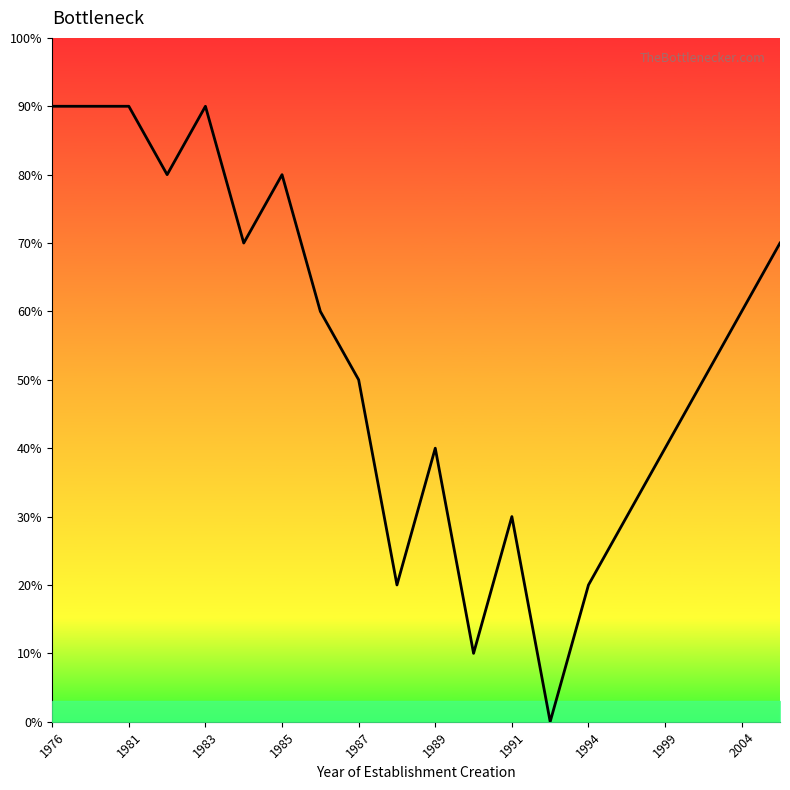

The value at 17 is 50. True or false?

True